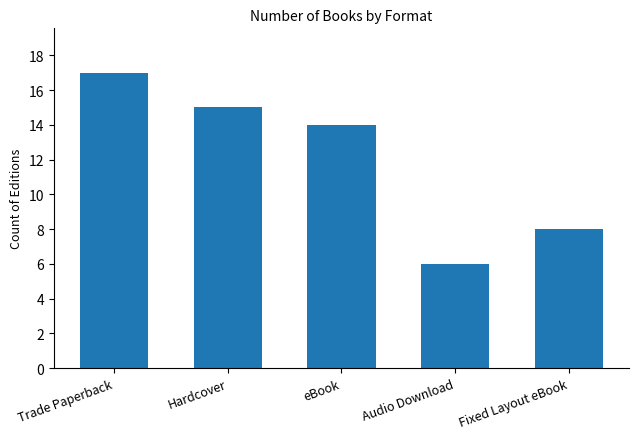

Which category has the highest value across all series?

Trade Paperback